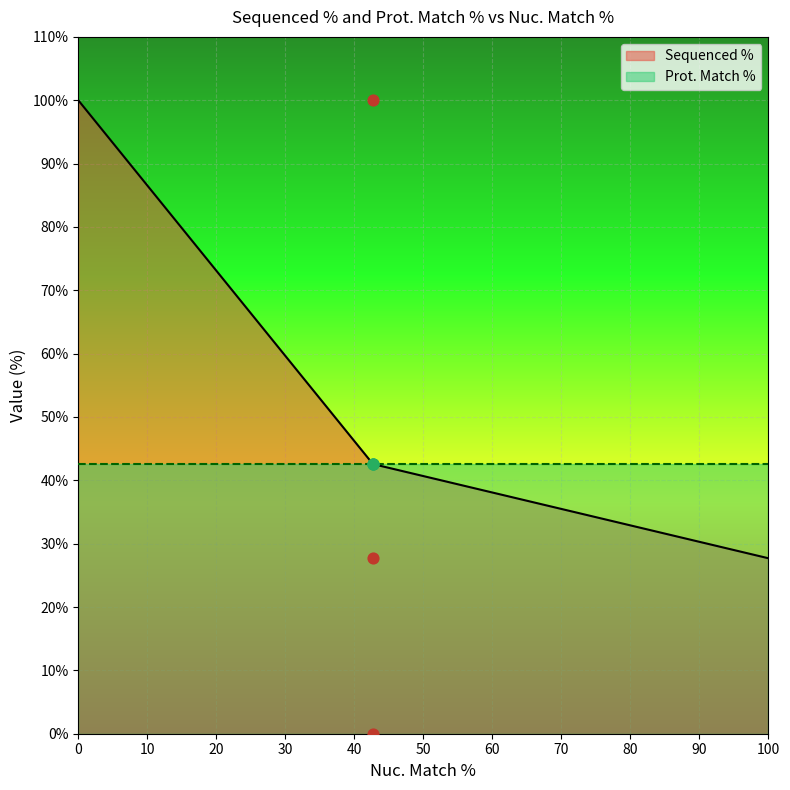

What is the change in value from 42.7 to 42.7?

+27.7